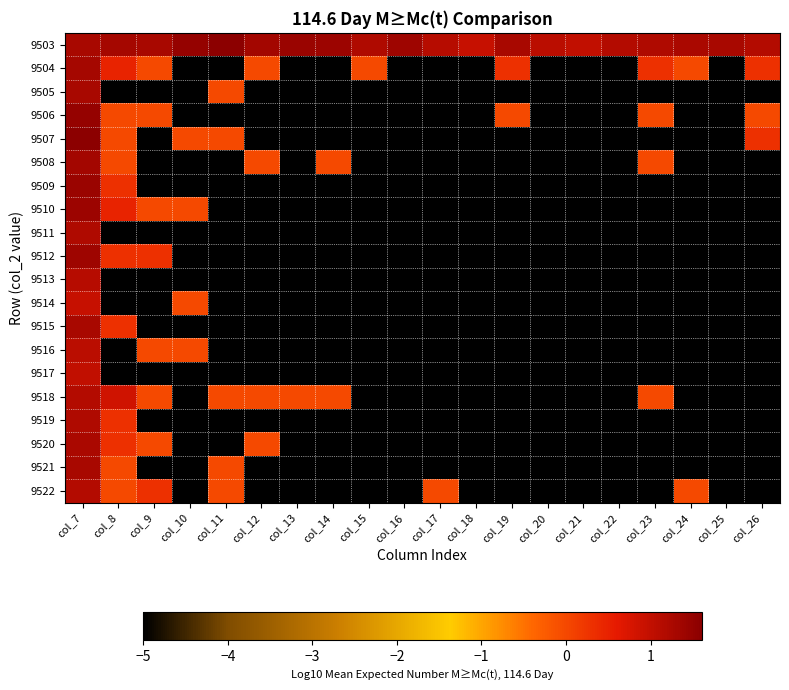

Reading left to right, transcribe all the data shown in this chart.

9503: col_7=1.3	col_8=1.3	col_9=1.3	col_10=1.5	col_11=1.6	col_12=1.3	col_13=1.4	col_14=1.4	col_15=1.2	col_16=1.4	col_17=1.1	col_18=1.0	col_19=1.3	col_20=1.1	col_21=1.0	col_22=1.1	col_23=1.2	col_24=1.3	col_25=1.3	col_26=1.1
9504: col_7=1.3	col_8=0.5	col_9=0.0	col_10=-5.0	col_11=-5.0	col_12=0.0	col_13=-5.0	col_14=-5.0	col_15=0.0	col_16=-5.0	col_17=-5.0	col_18=-5.0	col_19=0.3	col_20=-5.0	col_21=-5.0	col_22=-5.0	col_23=0.3	col_24=0.0	col_25=-5.0	col_26=0.3
9505: col_7=1.3	col_8=-5.0	col_9=-5.0	col_10=-5.0	col_11=0.0	col_12=-5.0	col_13=-5.0	col_14=-5.0	col_15=-5.0	col_16=-5.0	col_17=-5.0	col_18=-5.0	col_19=-5.0	col_20=-5.0	col_21=-5.0	col_22=-5.0	col_23=-5.0	col_24=-5.0	col_25=-5.0	col_26=-5.0
9506: col_7=1.5	col_8=0.0	col_9=0.0	col_10=-5.0	col_11=-5.0	col_12=-5.0	col_13=-5.0	col_14=-5.0	col_15=-5.0	col_16=-5.0	col_17=-5.0	col_18=-5.0	col_19=0.0	col_20=-5.0	col_21=-5.0	col_22=-5.0	col_23=0.0	col_24=-5.0	col_25=-5.0	col_26=0.0
9507: col_7=1.6	col_8=0.0	col_9=-5.0	col_10=0.0	col_11=0.0	col_12=-5.0	col_13=-5.0	col_14=-5.0	col_15=-5.0	col_16=-5.0	col_17=-5.0	col_18=-5.0	col_19=-5.0	col_20=-5.0	col_21=-5.0	col_22=-5.0	col_23=-5.0	col_24=-5.0	col_25=-5.0	col_26=0.3
9508: col_7=1.3	col_8=0.0	col_9=-5.0	col_10=-5.0	col_11=-5.0	col_12=0.0	col_13=-5.0	col_14=0.0	col_15=-5.0	col_16=-5.0	col_17=-5.0	col_18=-5.0	col_19=-5.0	col_20=-5.0	col_21=-5.0	col_22=-5.0	col_23=0.0	col_24=-5.0	col_25=-5.0	col_26=-5.0
9509: col_7=1.4	col_8=0.3	col_9=-5.0	col_10=-5.0	col_11=-5.0	col_12=-5.0	col_13=-5.0	col_14=-5.0	col_15=-5.0	col_16=-5.0	col_17=-5.0	col_18=-5.0	col_19=-5.0	col_20=-5.0	col_21=-5.0	col_22=-5.0	col_23=-5.0	col_24=-5.0	col_25=-5.0	col_26=-5.0
9510: col_7=1.4	col_8=0.5	col_9=0.0	col_10=0.0	col_11=-5.0	col_12=-5.0	col_13=-5.0	col_14=-5.0	col_15=-5.0	col_16=-5.0	col_17=-5.0	col_18=-5.0	col_19=-5.0	col_20=-5.0	col_21=-5.0	col_22=-5.0	col_23=-5.0	col_24=-5.0	col_25=-5.0	col_26=-5.0
9511: col_7=1.2	col_8=-5.0	col_9=-5.0	col_10=-5.0	col_11=-5.0	col_12=-5.0	col_13=-5.0	col_14=-5.0	col_15=-5.0	col_16=-5.0	col_17=-5.0	col_18=-5.0	col_19=-5.0	col_20=-5.0	col_21=-5.0	col_22=-5.0	col_23=-5.0	col_24=-5.0	col_25=-5.0	col_26=-5.0
9512: col_7=1.4	col_8=0.3	col_9=0.3	col_10=-5.0	col_11=-5.0	col_12=-5.0	col_13=-5.0	col_14=-5.0	col_15=-5.0	col_16=-5.0	col_17=-5.0	col_18=-5.0	col_19=-5.0	col_20=-5.0	col_21=-5.0	col_22=-5.0	col_23=-5.0	col_24=-5.0	col_25=-5.0	col_26=-5.0
9513: col_7=1.1	col_8=-5.0	col_9=-5.0	col_10=-5.0	col_11=-5.0	col_12=-5.0	col_13=-5.0	col_14=-5.0	col_15=-5.0	col_16=-5.0	col_17=-5.0	col_18=-5.0	col_19=-5.0	col_20=-5.0	col_21=-5.0	col_22=-5.0	col_23=-5.0	col_24=-5.0	col_25=-5.0	col_26=-5.0
9514: col_7=1.0	col_8=-5.0	col_9=-5.0	col_10=0.0	col_11=-5.0	col_12=-5.0	col_13=-5.0	col_14=-5.0	col_15=-5.0	col_16=-5.0	col_17=-5.0	col_18=-5.0	col_19=-5.0	col_20=-5.0	col_21=-5.0	col_22=-5.0	col_23=-5.0	col_24=-5.0	col_25=-5.0	col_26=-5.0
9515: col_7=1.3	col_8=0.3	col_9=-5.0	col_10=-5.0	col_11=-5.0	col_12=-5.0	col_13=-5.0	col_14=-5.0	col_15=-5.0	col_16=-5.0	col_17=-5.0	col_18=-5.0	col_19=-5.0	col_20=-5.0	col_21=-5.0	col_22=-5.0	col_23=-5.0	col_24=-5.0	col_25=-5.0	col_26=-5.0
9516: col_7=1.1	col_8=-5.0	col_9=0.0	col_10=0.0	col_11=-5.0	col_12=-5.0	col_13=-5.0	col_14=-5.0	col_15=-5.0	col_16=-5.0	col_17=-5.0	col_18=-5.0	col_19=-5.0	col_20=-5.0	col_21=-5.0	col_22=-5.0	col_23=-5.0	col_24=-5.0	col_25=-5.0	col_26=-5.0
9517: col_7=1.0	col_8=-5.0	col_9=-5.0	col_10=-5.0	col_11=-5.0	col_12=-5.0	col_13=-5.0	col_14=-5.0	col_15=-5.0	col_16=-5.0	col_17=-5.0	col_18=-5.0	col_19=-5.0	col_20=-5.0	col_21=-5.0	col_22=-5.0	col_23=-5.0	col_24=-5.0	col_25=-5.0	col_26=-5.0
9518: col_7=1.1	col_8=0.8	col_9=0.0	col_10=-5.0	col_11=0.0	col_12=0.0	col_13=0.0	col_14=0.0	col_15=-5.0	col_16=-5.0	col_17=-5.0	col_18=-5.0	col_19=-5.0	col_20=-5.0	col_21=-5.0	col_22=-5.0	col_23=0.0	col_24=-5.0	col_25=-5.0	col_26=-5.0
9519: col_7=1.2	col_8=0.3	col_9=-5.0	col_10=-5.0	col_11=-5.0	col_12=-5.0	col_13=-5.0	col_14=-5.0	col_15=-5.0	col_16=-5.0	col_17=-5.0	col_18=-5.0	col_19=-5.0	col_20=-5.0	col_21=-5.0	col_22=-5.0	col_23=-5.0	col_24=-5.0	col_25=-5.0	col_26=-5.0
9520: col_7=1.3	col_8=0.3	col_9=0.0	col_10=-5.0	col_11=-5.0	col_12=0.0	col_13=-5.0	col_14=-5.0	col_15=-5.0	col_16=-5.0	col_17=-5.0	col_18=-5.0	col_19=-5.0	col_20=-5.0	col_21=-5.0	col_22=-5.0	col_23=-5.0	col_24=-5.0	col_25=-5.0	col_26=-5.0
9521: col_7=1.3	col_8=0.0	col_9=-5.0	col_10=-5.0	col_11=0.0	col_12=-5.0	col_13=-5.0	col_14=-5.0	col_15=-5.0	col_16=-5.0	col_17=-5.0	col_18=-5.0	col_19=-5.0	col_20=-5.0	col_21=-5.0	col_22=-5.0	col_23=-5.0	col_24=-5.0	col_25=-5.0	col_26=-5.0
9522: col_7=1.1	col_8=0.0	col_9=0.3	col_10=-5.0	col_11=0.0	col_12=-5.0	col_13=-5.0	col_14=-5.0	col_15=-5.0	col_16=-5.0	col_17=0.0	col_18=-5.0	col_19=-5.0	col_20=-5.0	col_21=-5.0	col_22=-5.0	col_23=-5.0	col_24=0.0	col_25=-5.0	col_26=-5.0